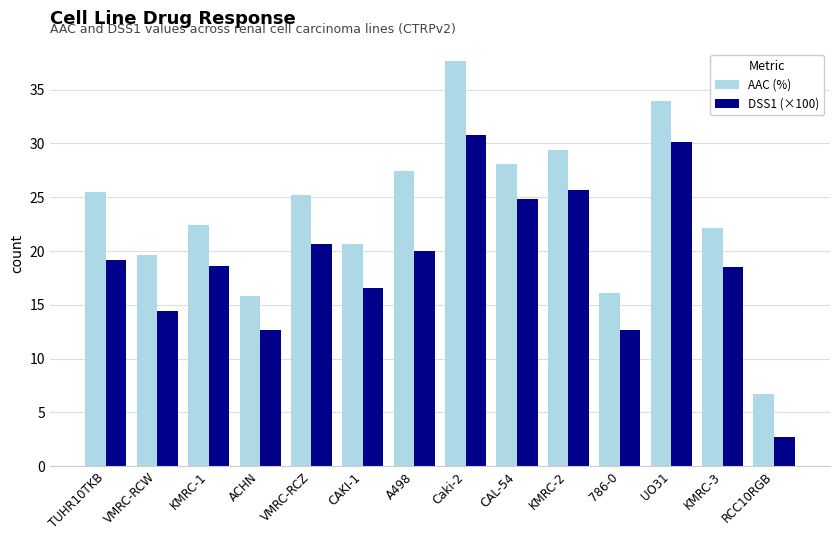

Read the DSS1 (×100) value at KMRC-3.

18.5